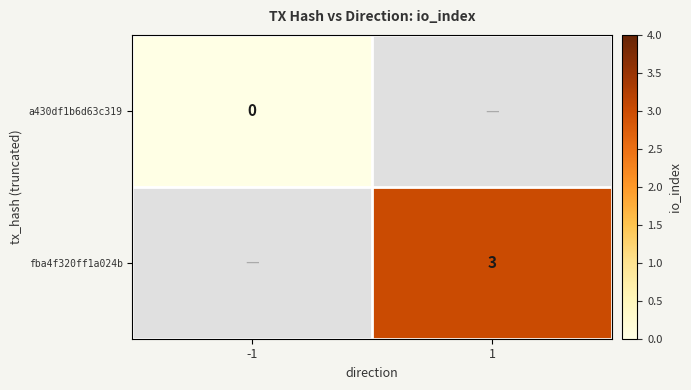

Count the number of categories in the chart.

2